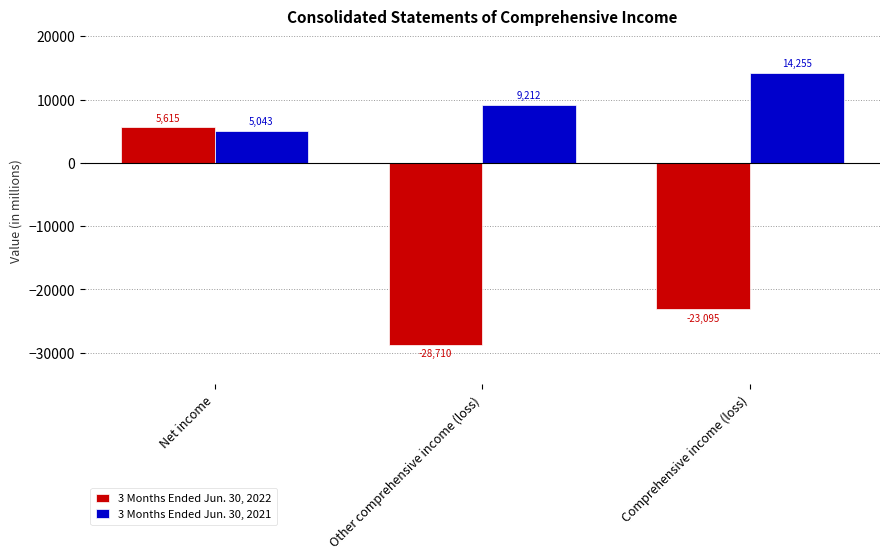

Reading left to right, list all the values displayed in this chart.

3 Months Ended Jun. 30, 2022: 5615	-28710	-23095
3 Months Ended Jun. 30, 2021: 5043	9212	14255